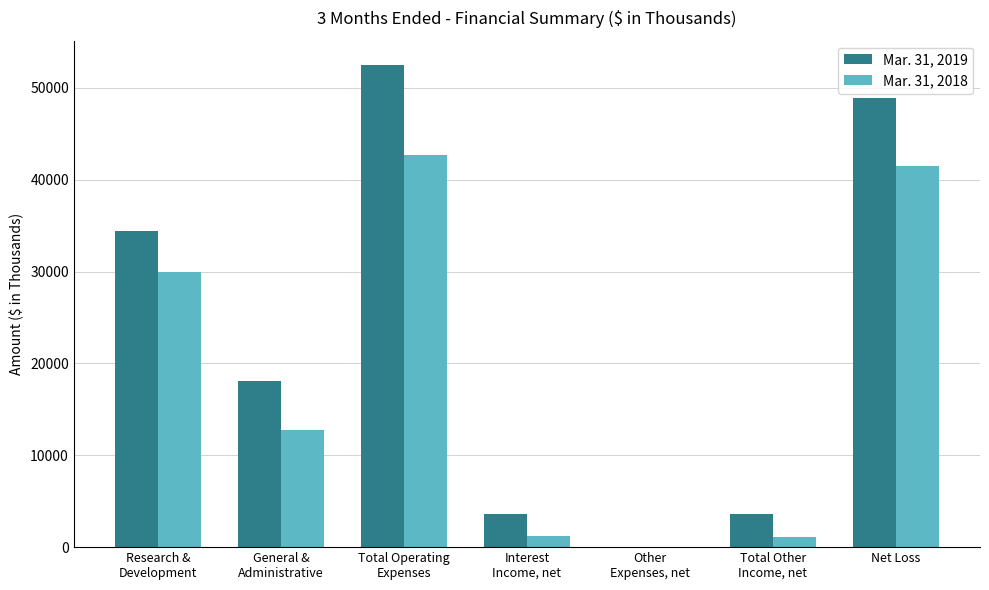

What is the maximum value shown in the chart?

52523